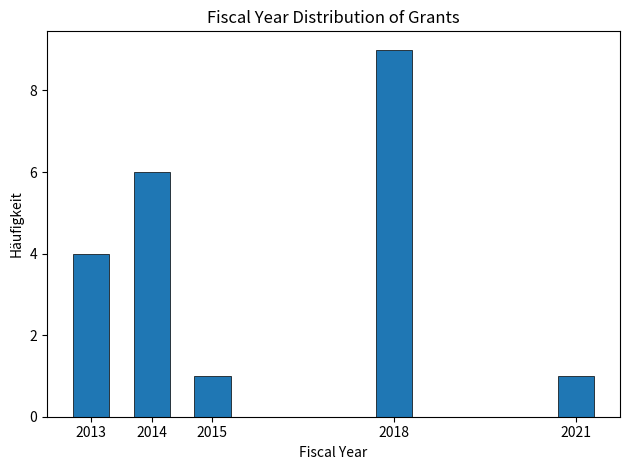

Reading left to right, extract all data points from this chart.

2013=4	2014=6	2015=1	2018=9	2021=1